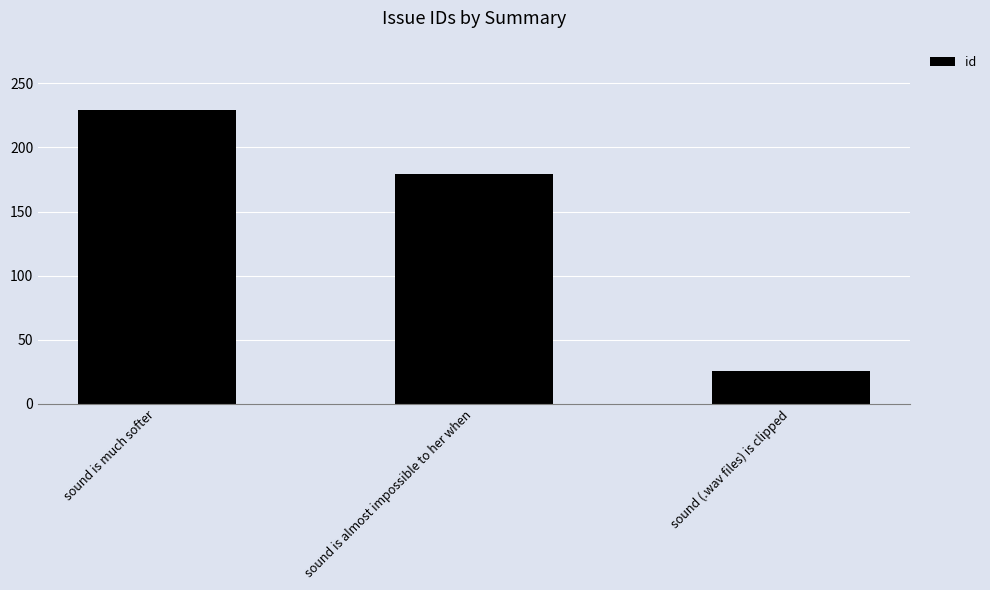

What is the label of the 2nd bar from the right?

sound is almost impossible to her when